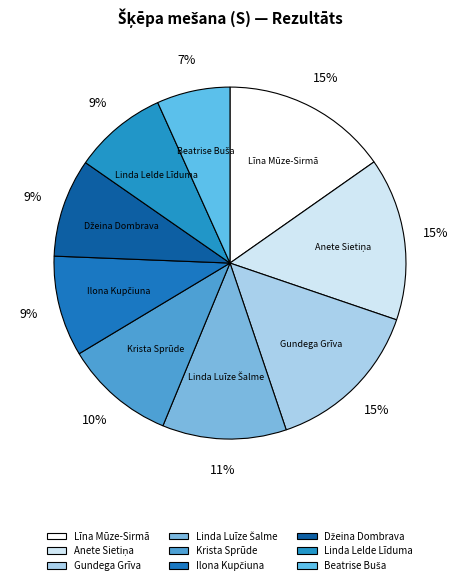

Does Gundega Grīva represent more than half of the total?

No